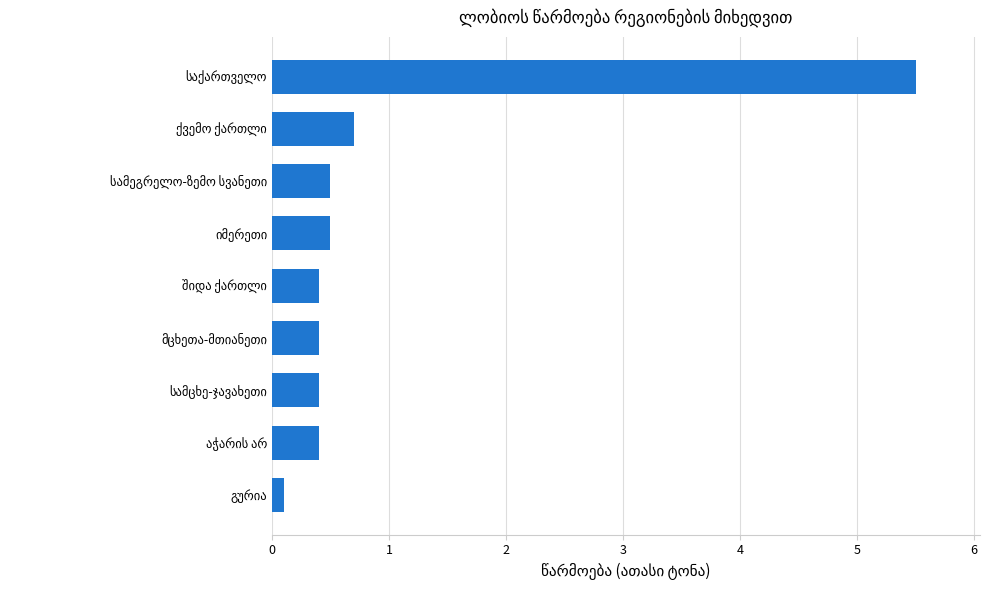

What is the sum of all values?

8.9